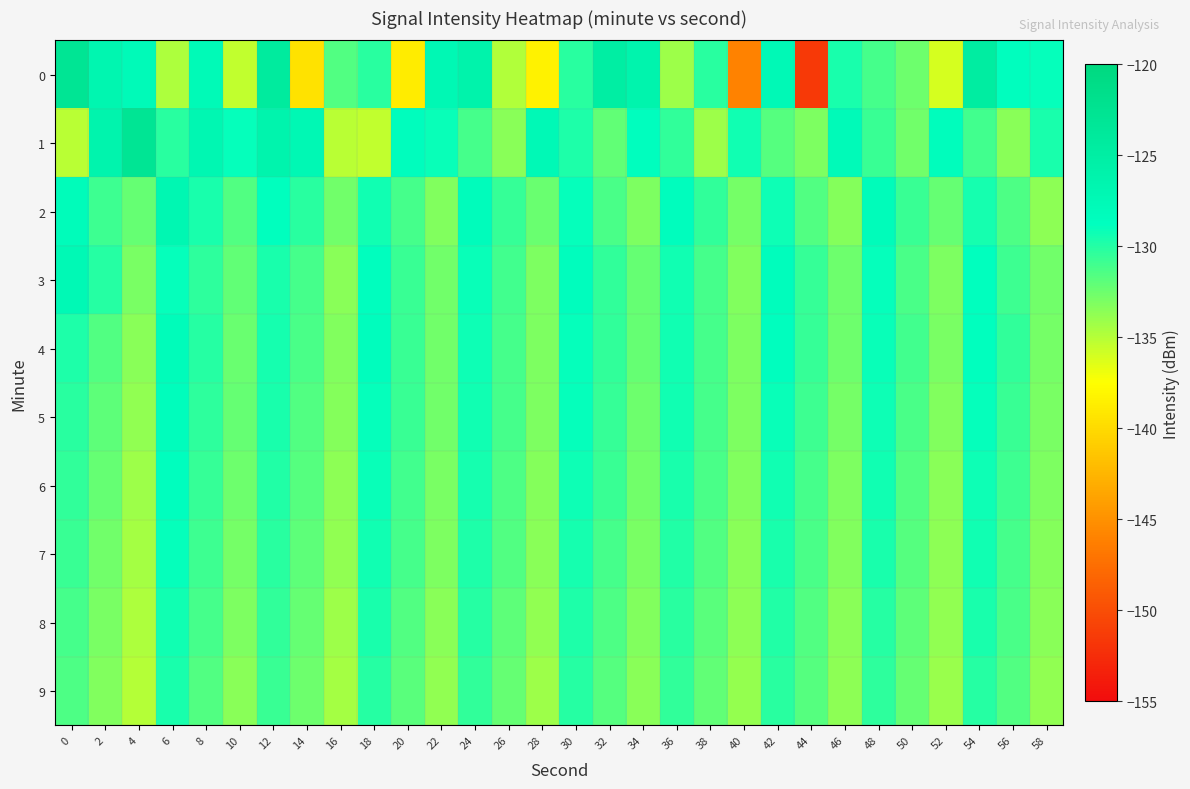

What is the maximum value shown in the chart?

-123.0